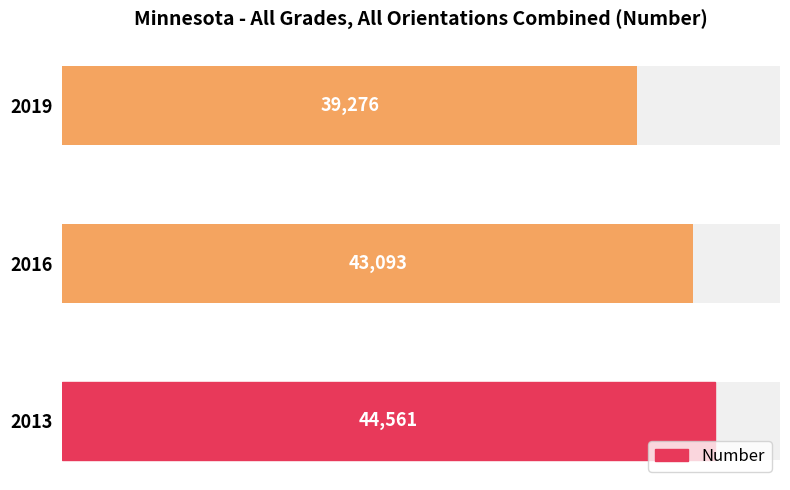

What is the maximum value shown in the chart?

44561